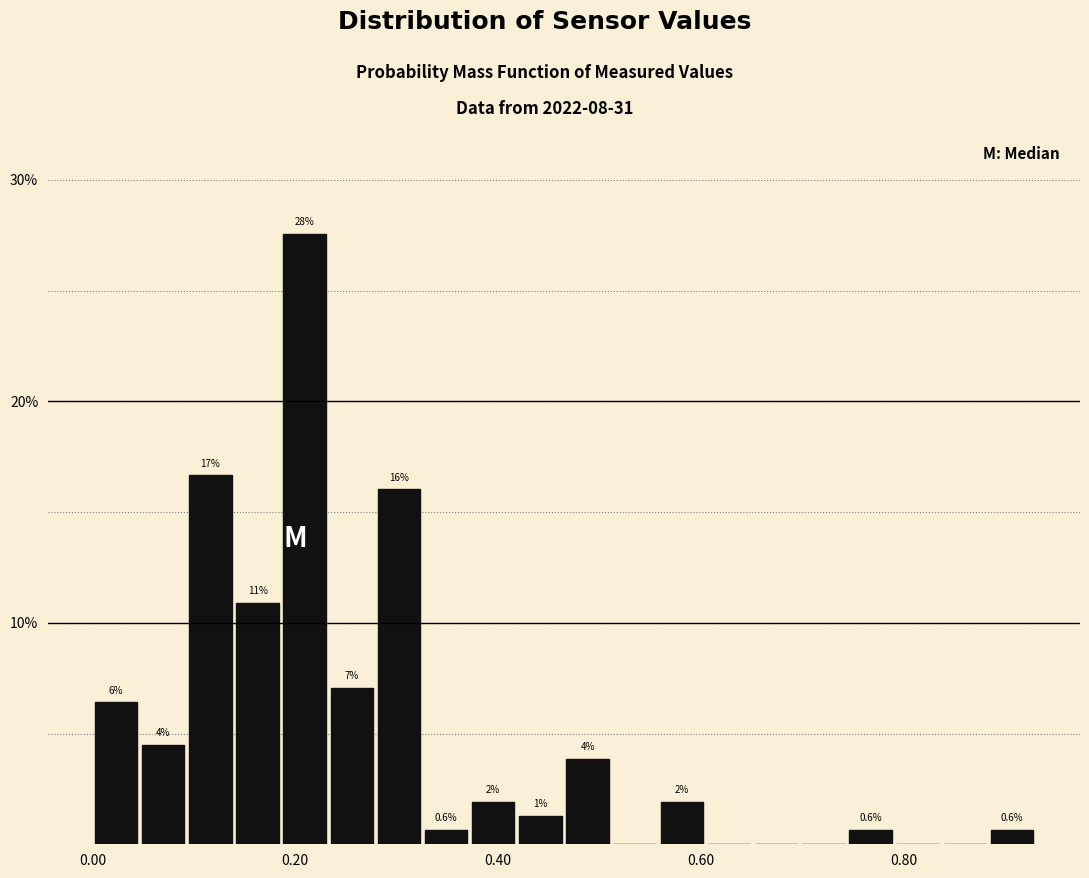

Read against the x-axis, roughly where is the centre of the tallest bar?

0.20